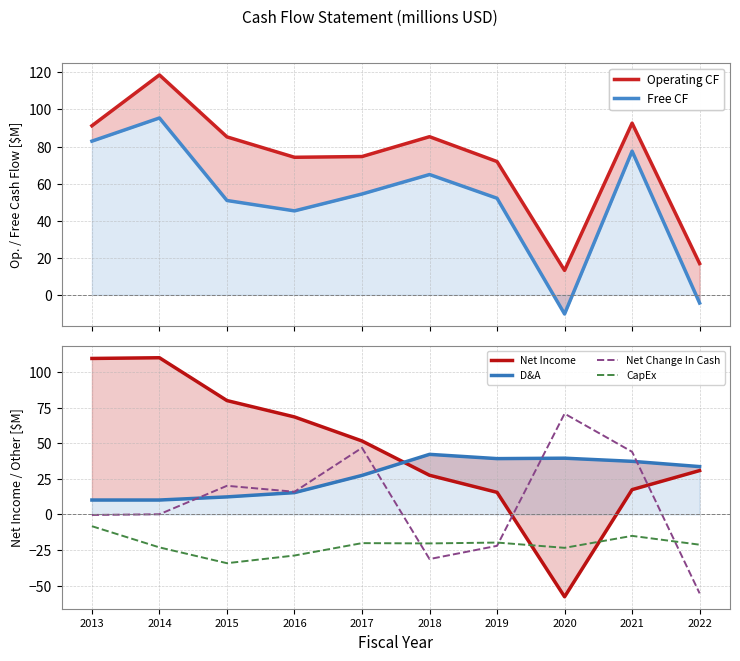

At which label does Net Change In Cash reach its minimum?

2022